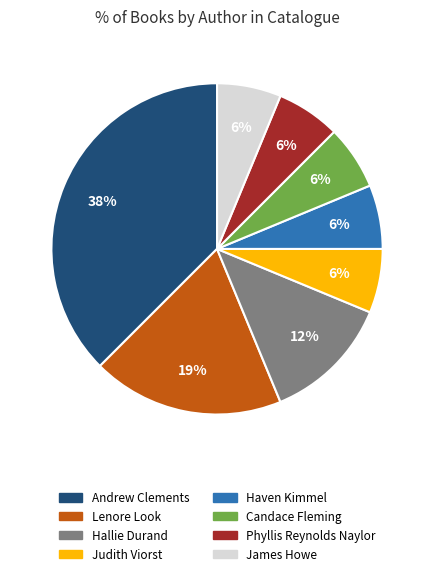

Which category has the biggest portion of the pie?

Andrew Clements